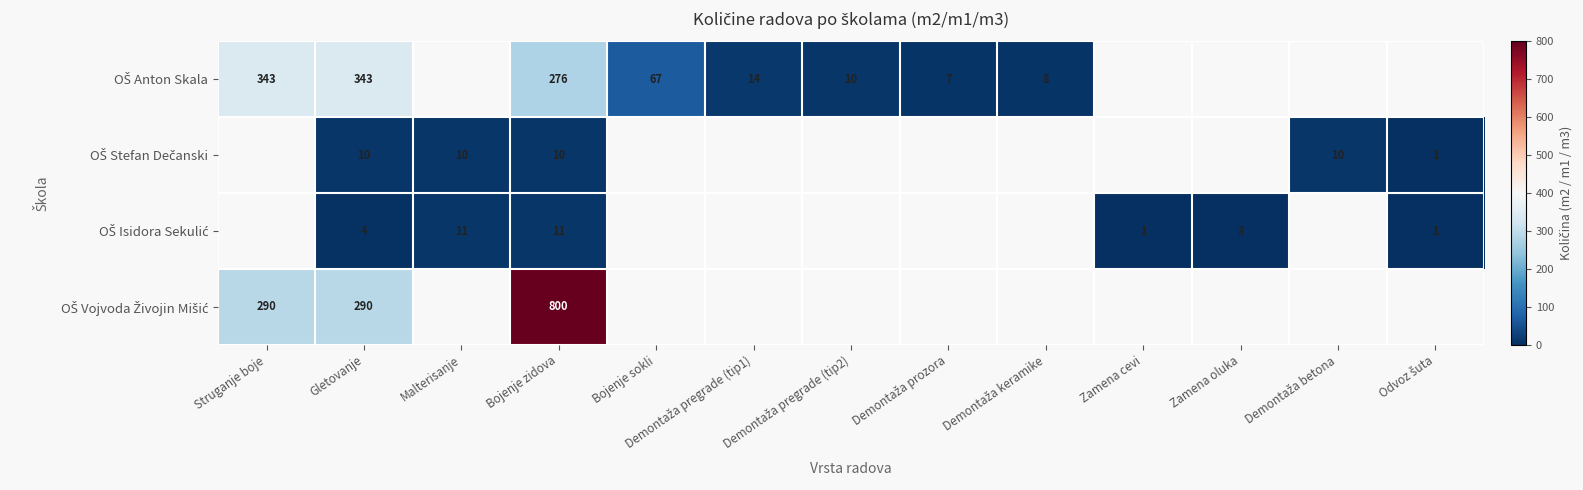

Is it true that OŠ Anton Skala equals 415 at Bojenje zidova?

False